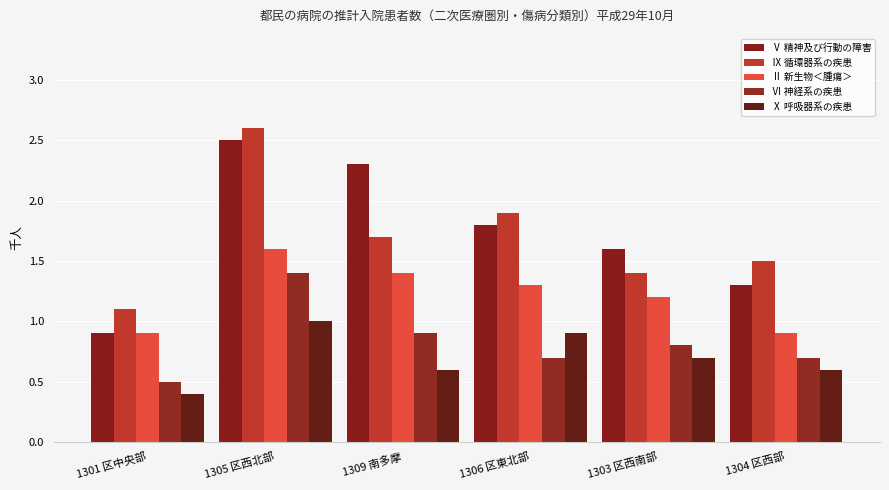

What is the difference between the Ⅹ 呼吸器系の疾患 values at 1304 区西部 and 1305 区西北部?

0.4